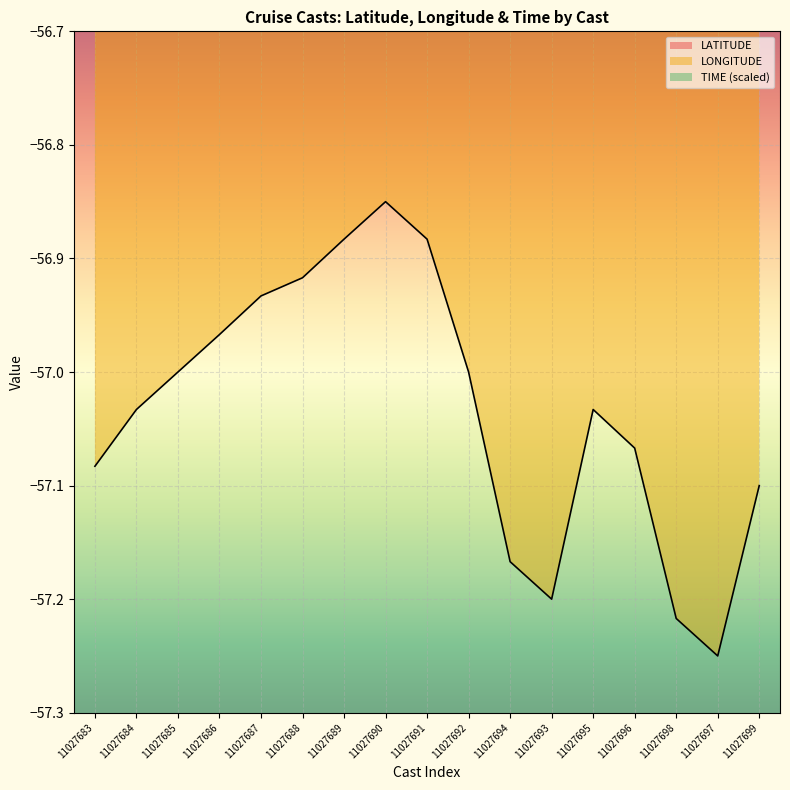

Which category has the lowest value in the LATITUDE series?

11027691